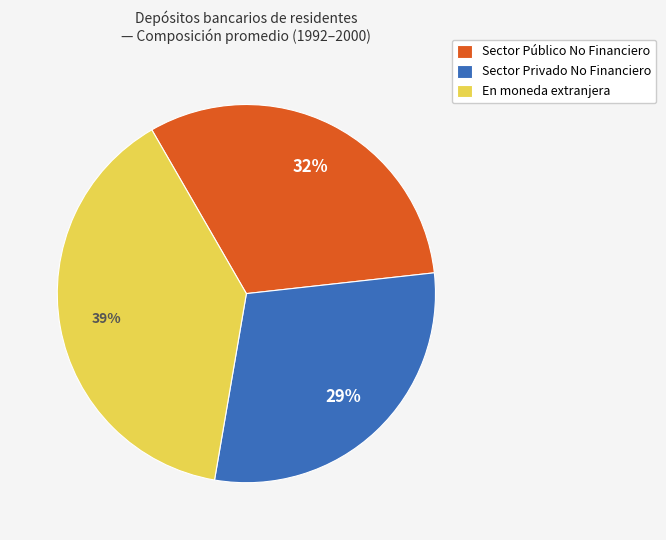

Does Sector Público No Financiero represent more than half of the total?

No